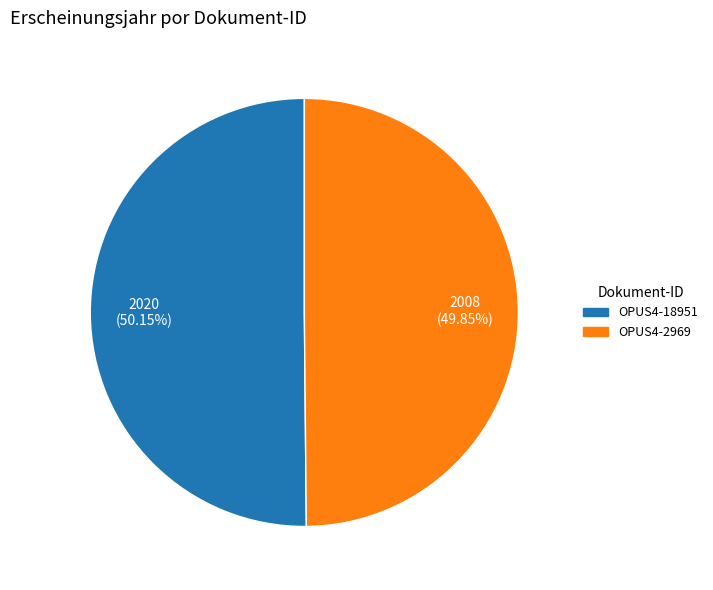

The OPUS4-2969 slice represents 40% of the pie. True or false?

False